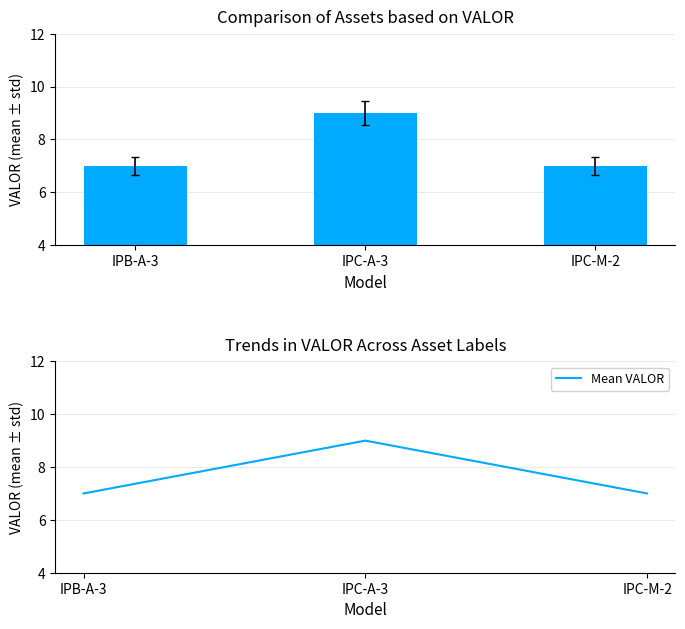

At which label does Mean VALOR reach its peak?

IPC-A-3